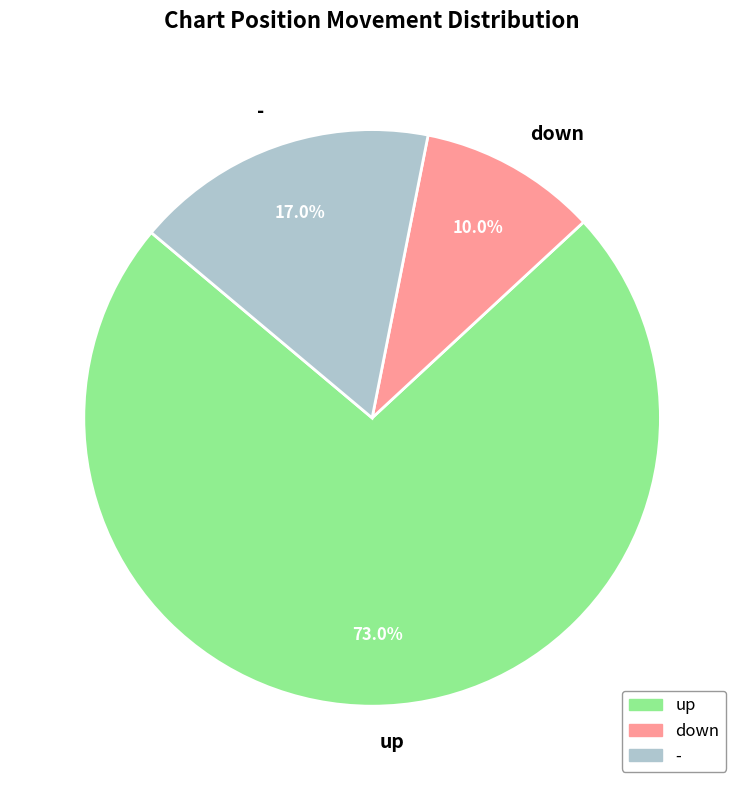

Approximately how many times larger is the value at - compared to up?

0.2